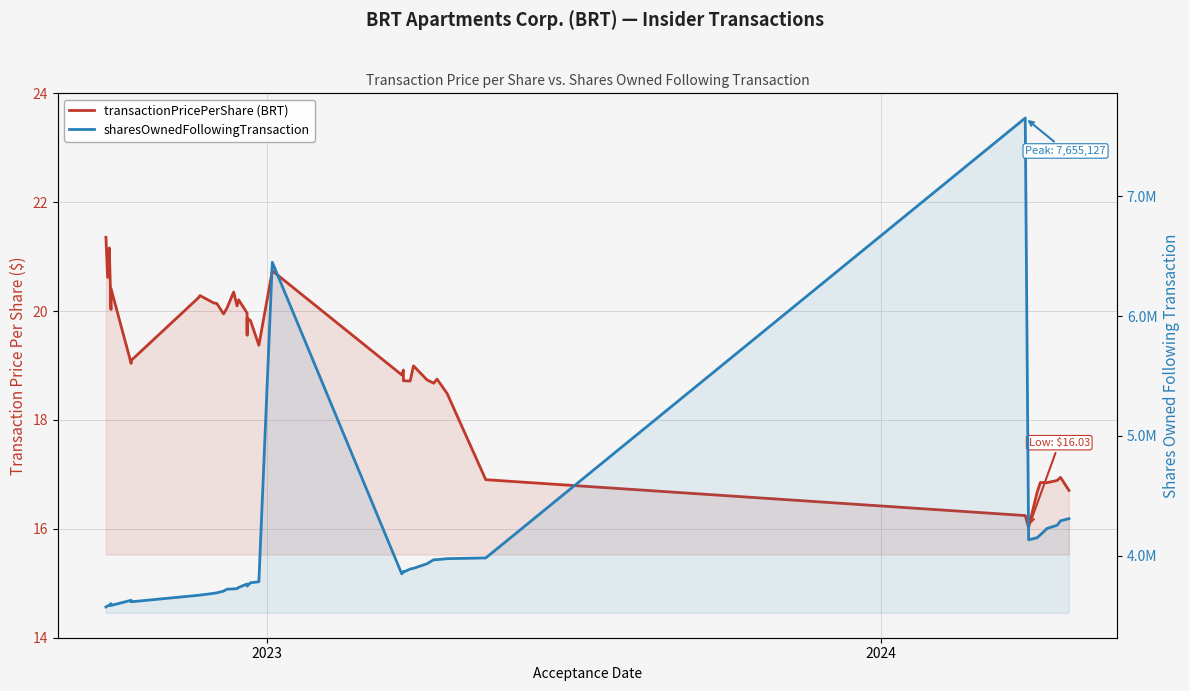

At how many categories does at least one series exceed 3324260?

40